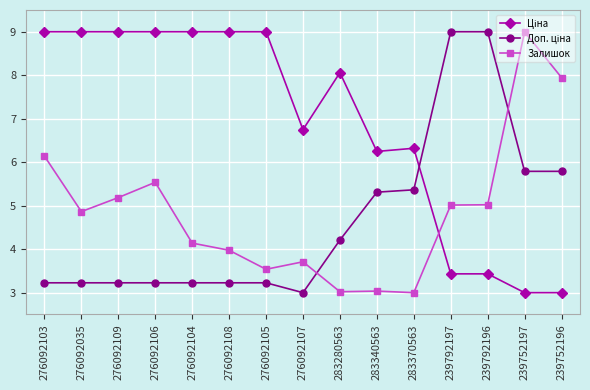

The Залишок series shows 5.0 at 239792197. True or false?

True